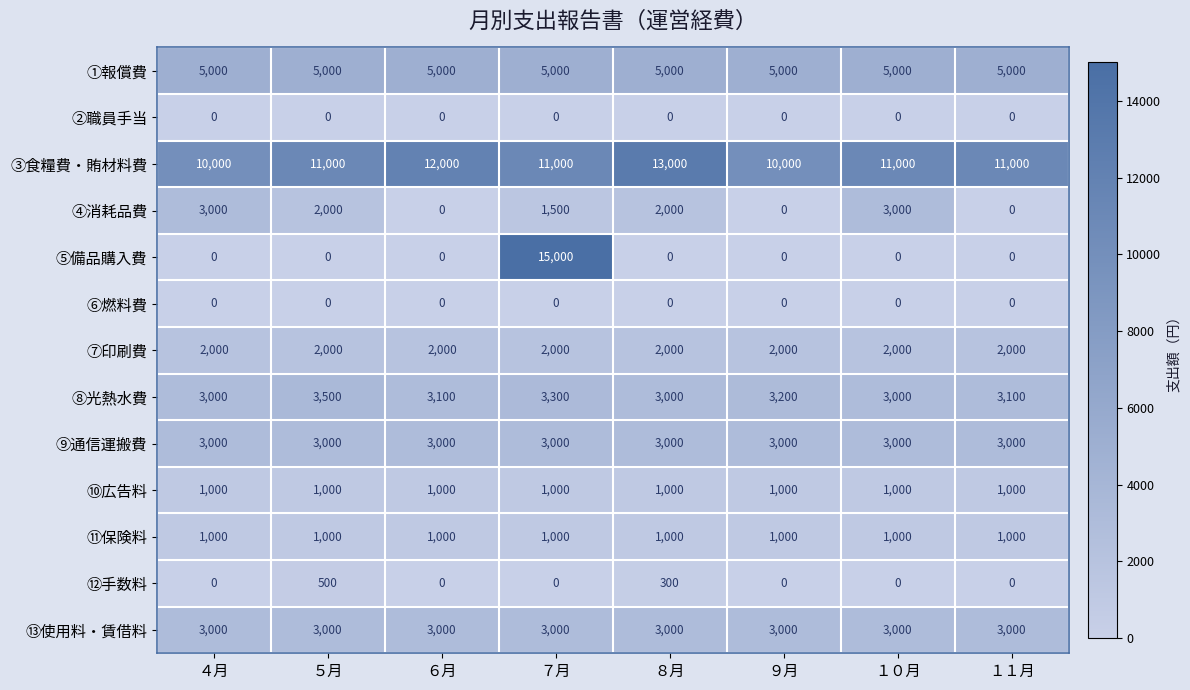

Count the number of data series in this chart.

13